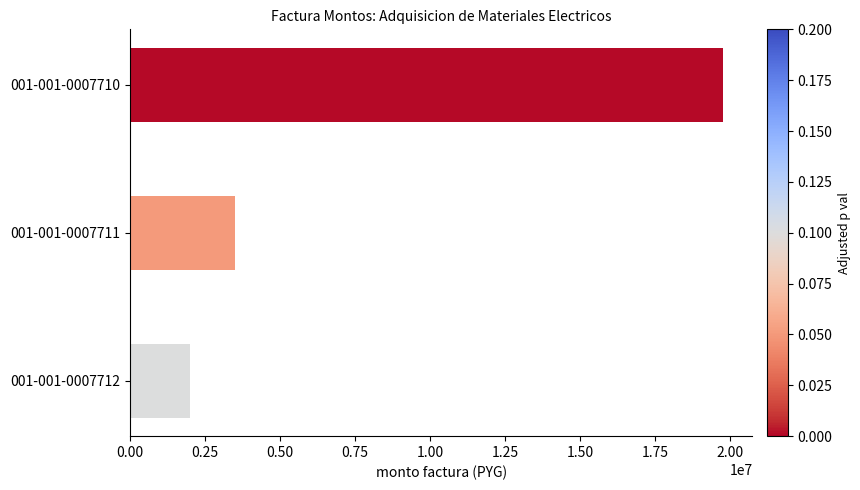

What is the difference between the maximum and second lowest values?

16245850